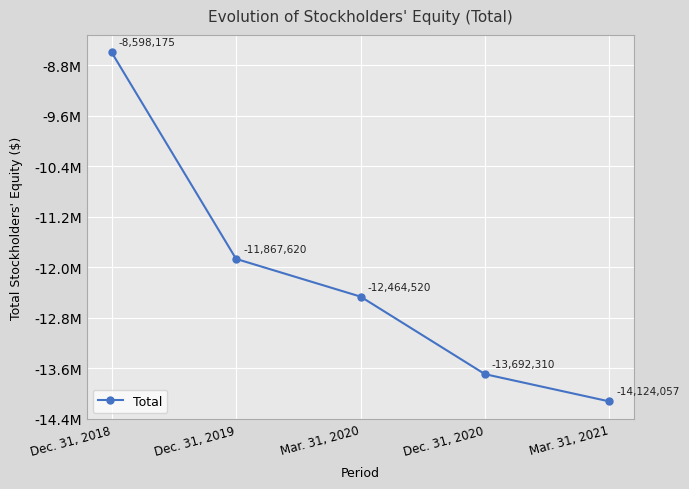

Does the chart have visible grid lines?

Yes